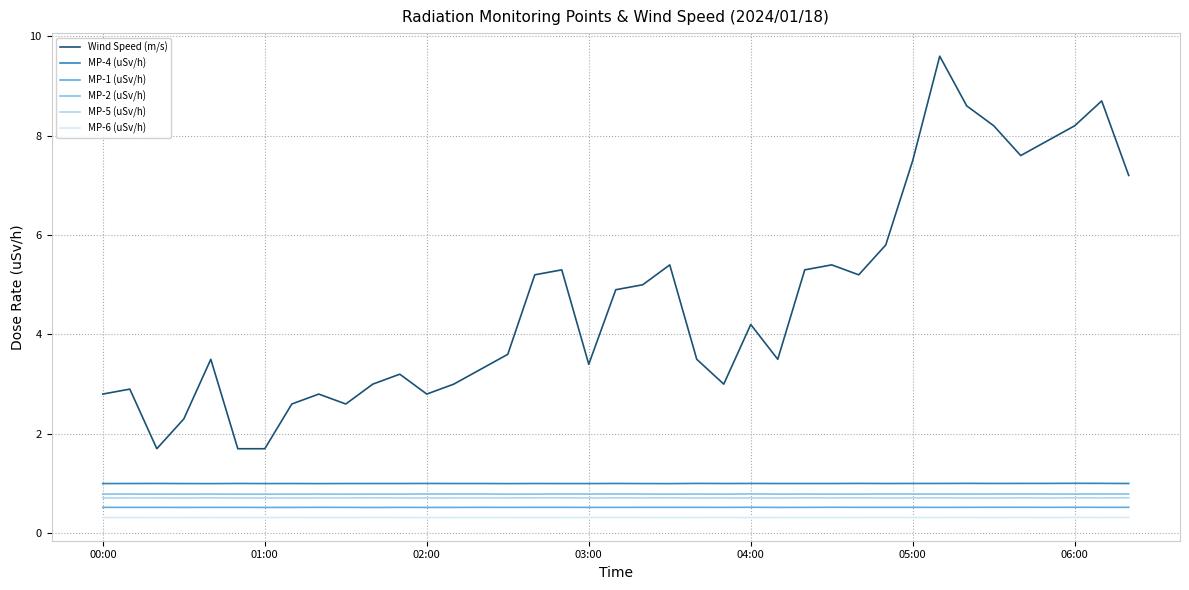

What is the smallest value displayed?

0.3